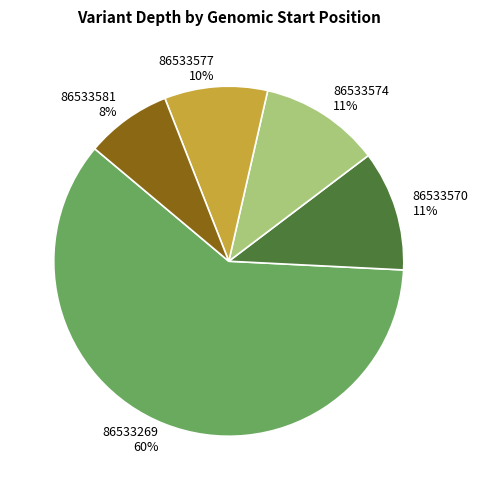

Does any single category account for the majority?

Yes